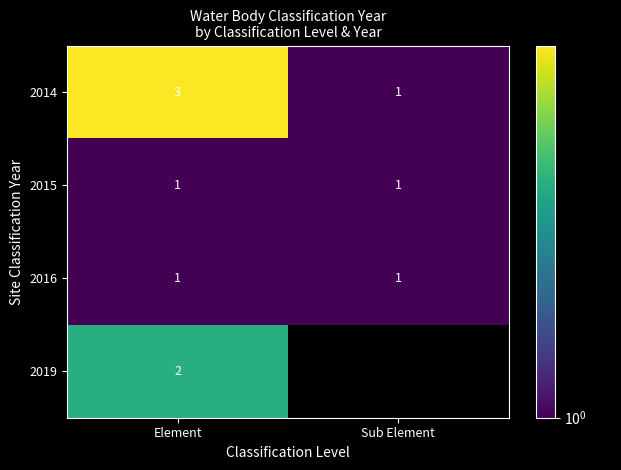

At which category is the sum across all series the highest?

Element